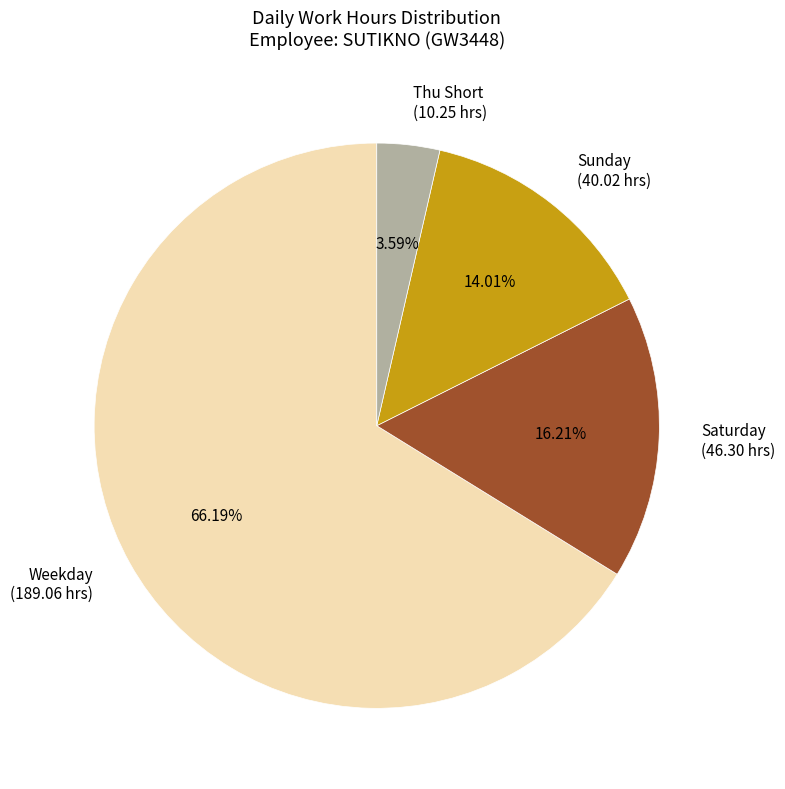

Between Sunday (40.02 hrs) and Saturday (46.30 hrs), which is larger?

Saturday (46.30 hrs)